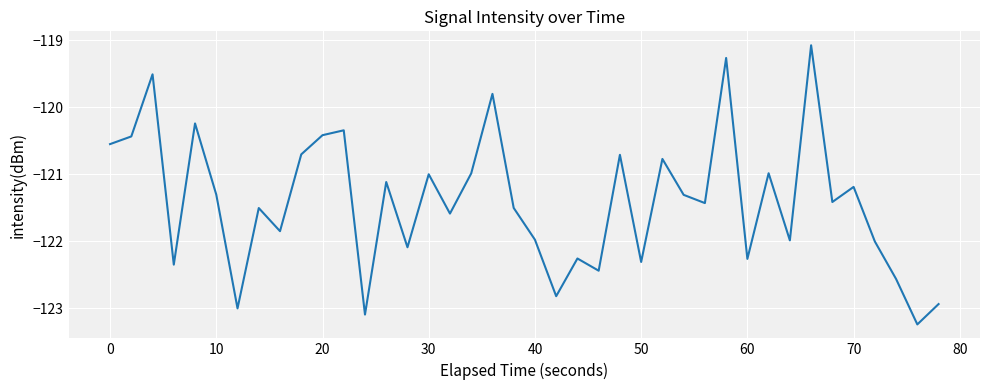

What is the greatest value displayed?

-119.1